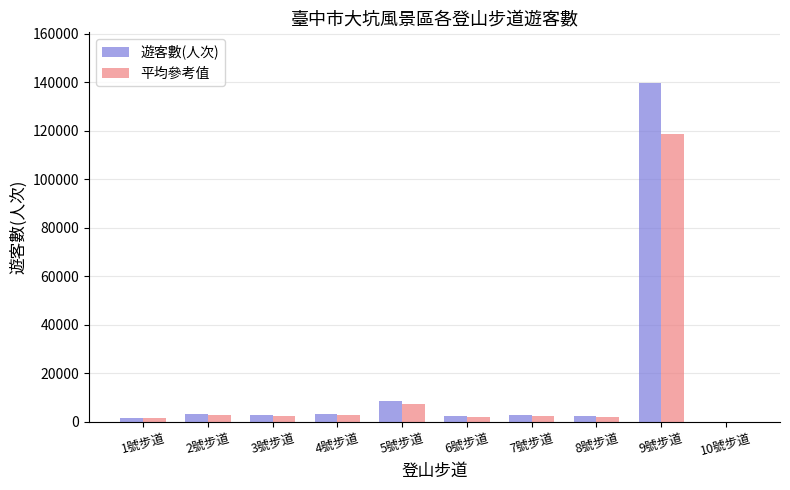

What is the difference between the 平均參考值 values at 6號步道 and 5號步道?

5217.3